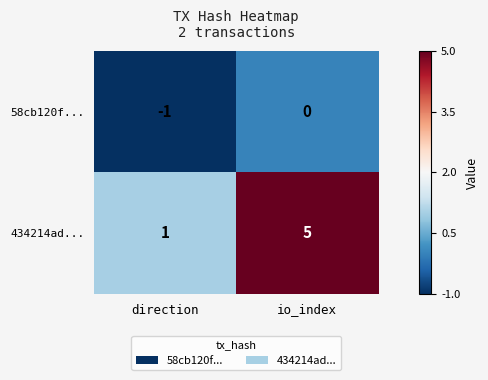

Count the number of data series in this chart.

2